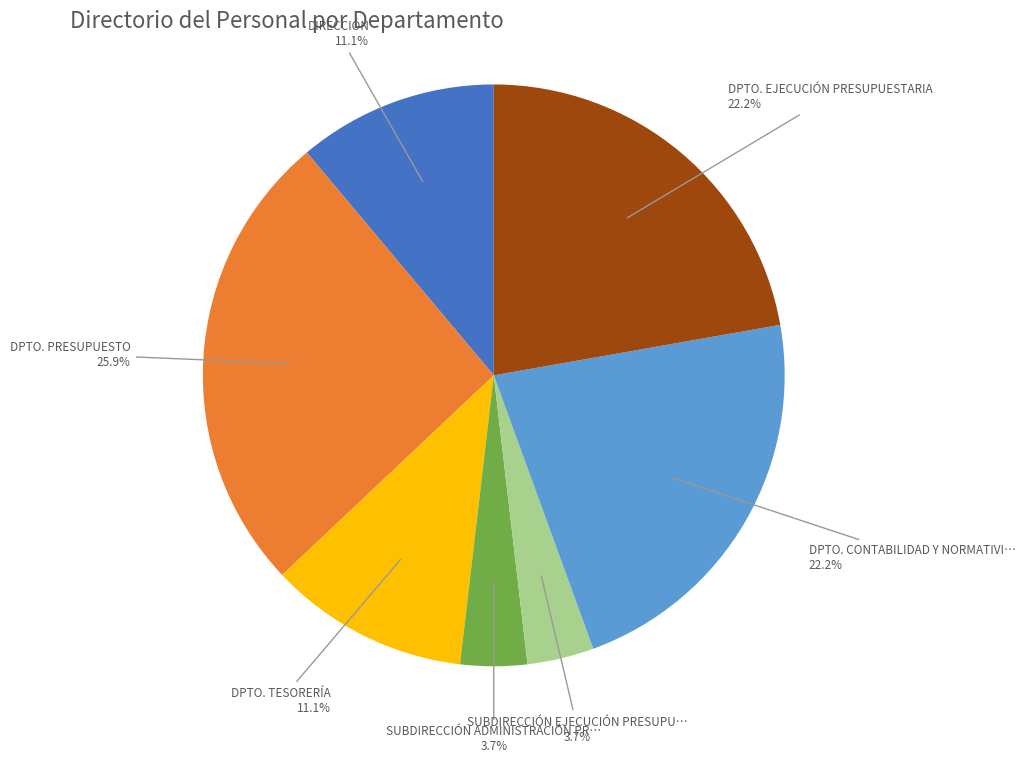

Does any single category account for the majority?

No